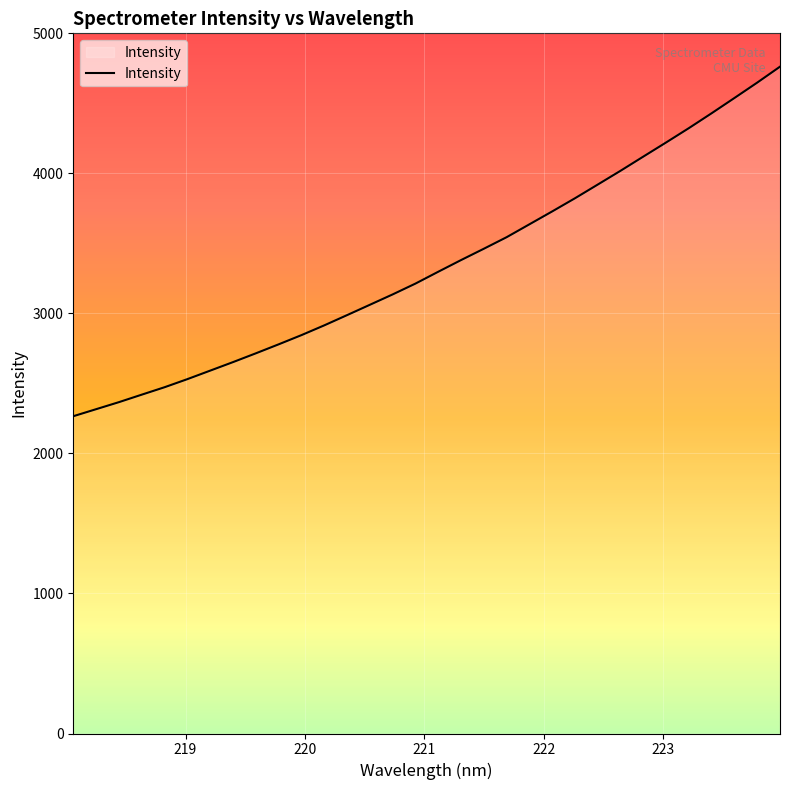

What is the difference between the maximum and minimum values?

2496.3